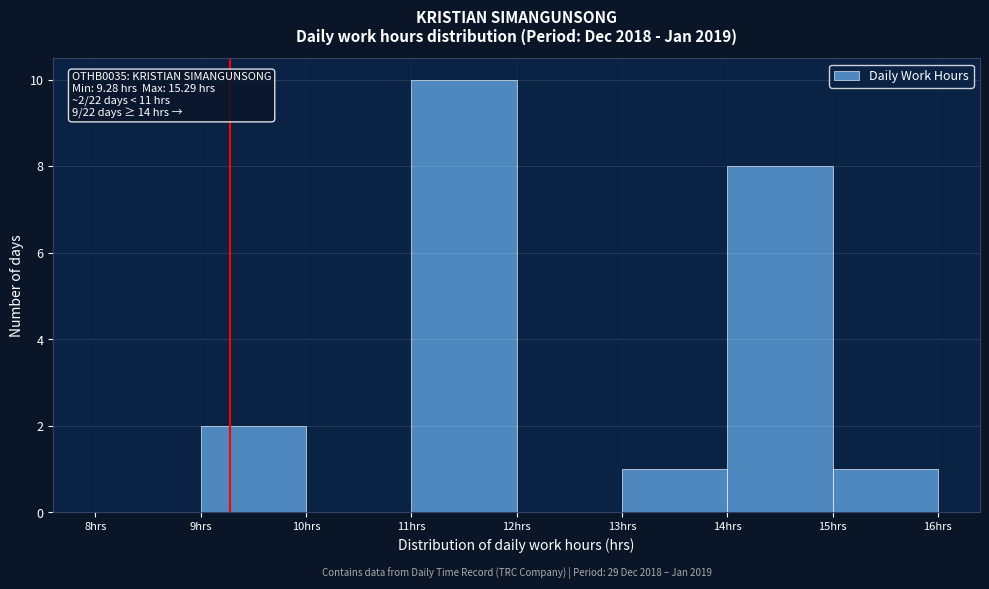

Over which range of the x-axis is the bar tallest?

11 to 12